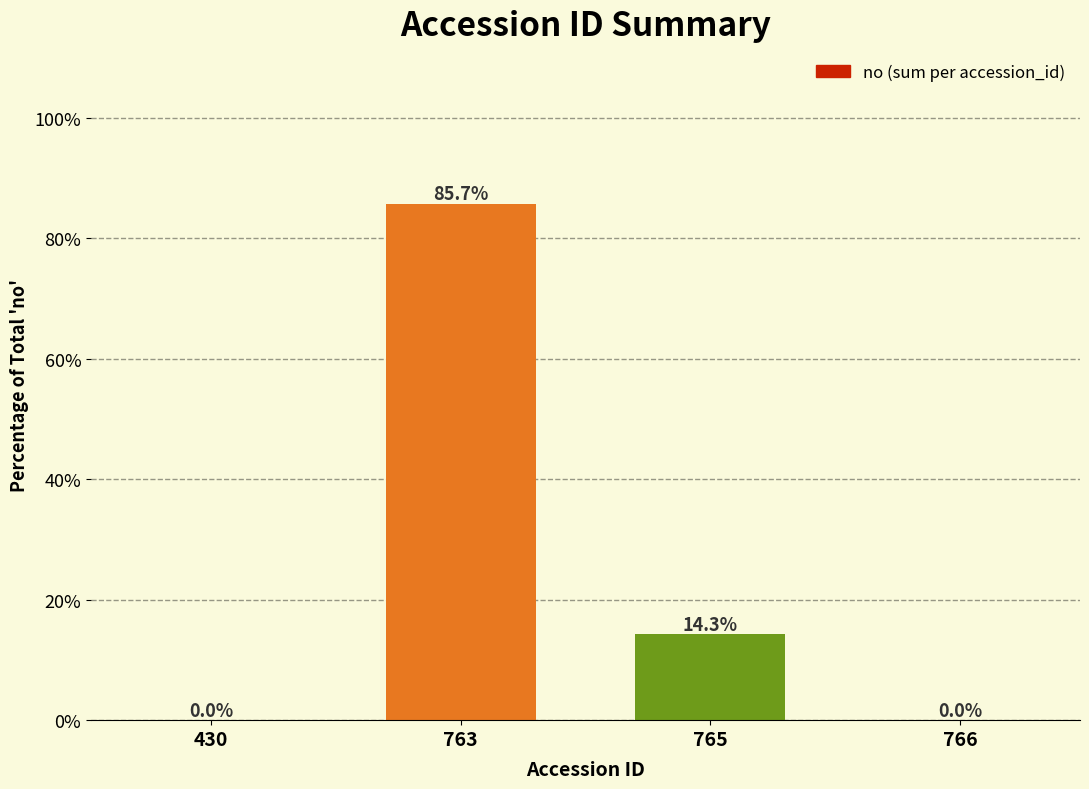

The chart shows a value of 0.0 at 766. True or false?

True